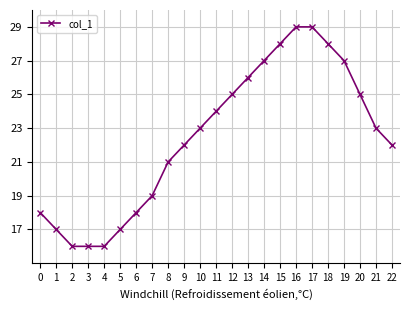

What is the ratio of the value at 0 to the value at 12?

0.7